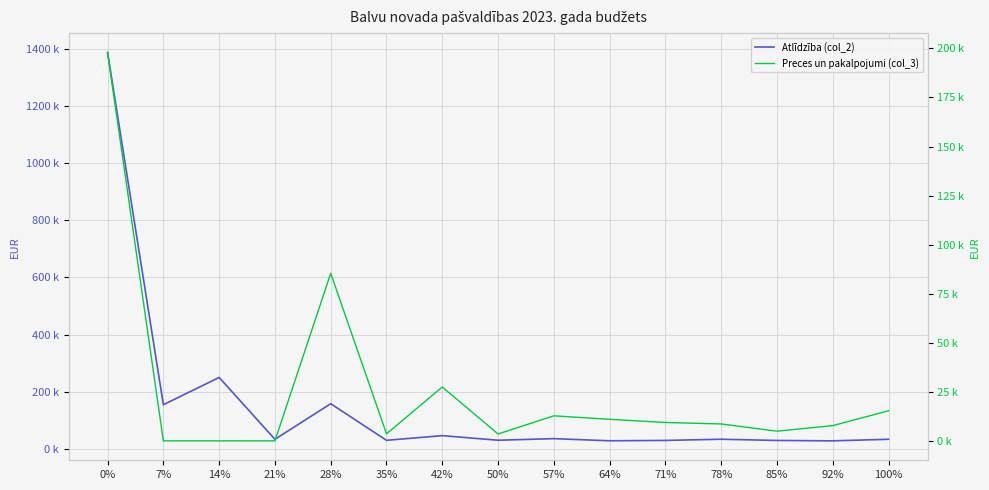

The value of Atlīdzība (col_2) at 85% is 44092. True or false?

False